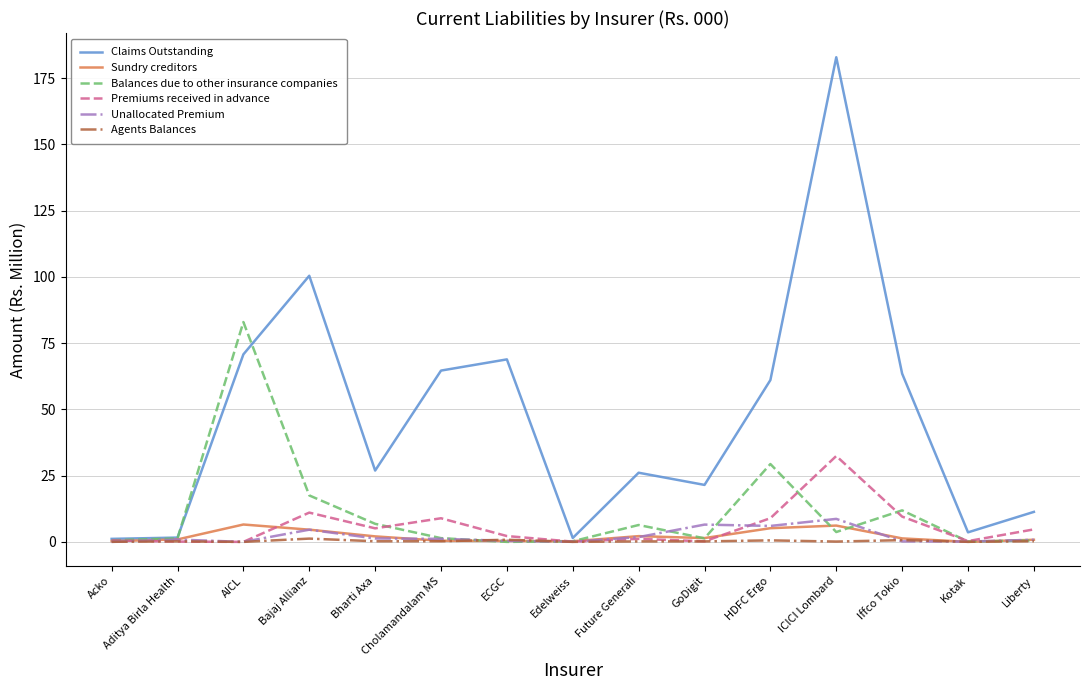

Which series has the largest range (max minus min)?

Claims Outstanding